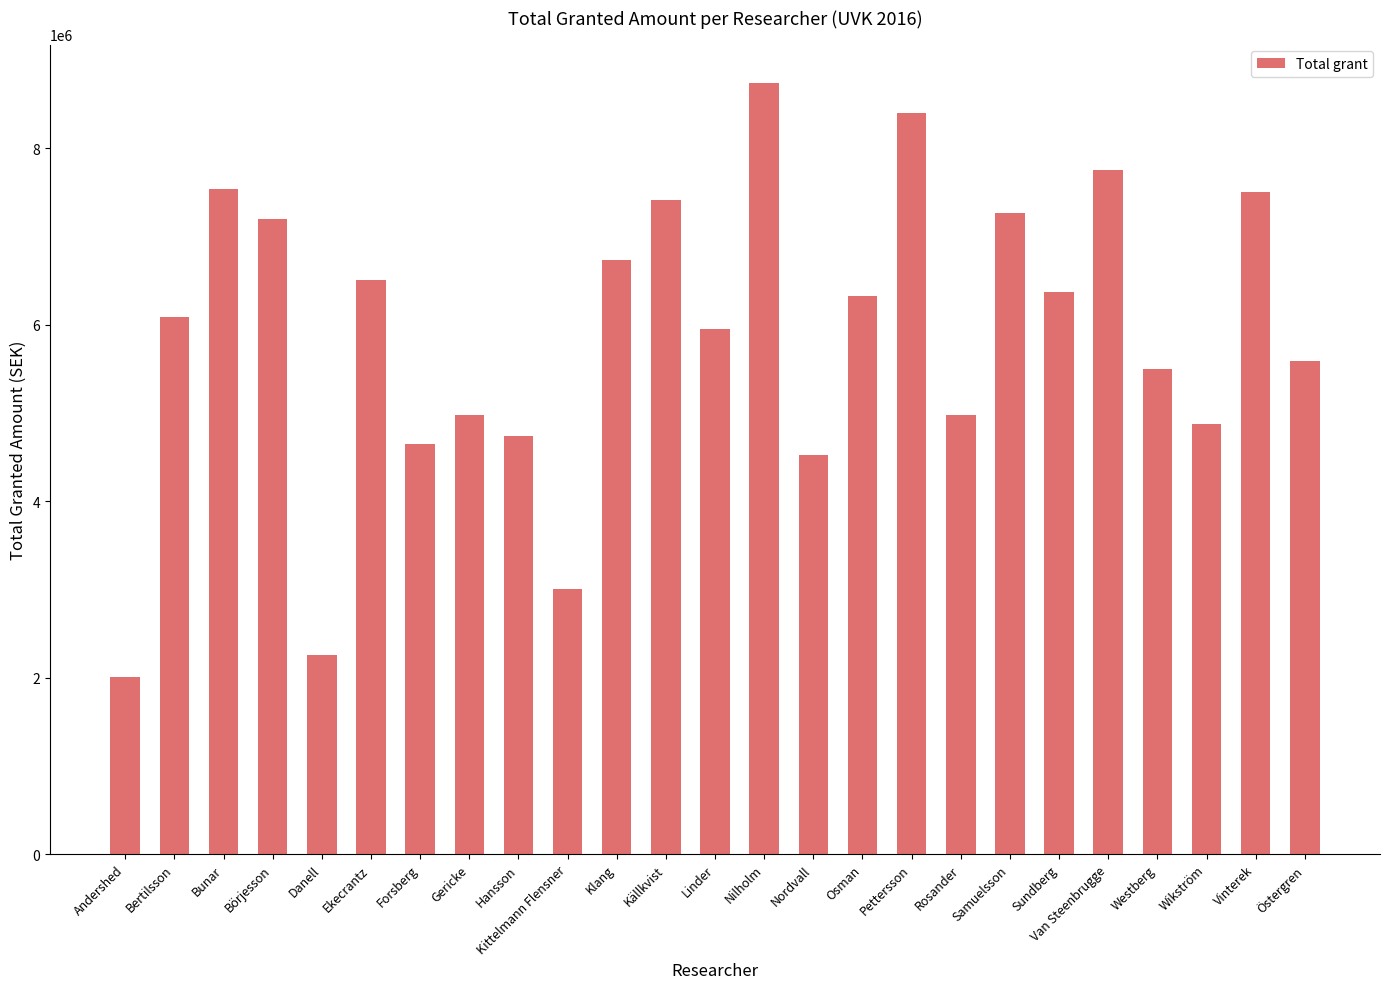

What is the sum of all values?

146815000